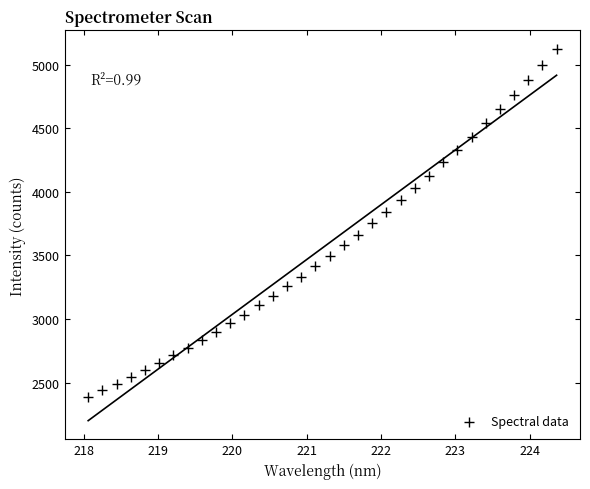

What is the range of Y values (max minus min)?

2732.8